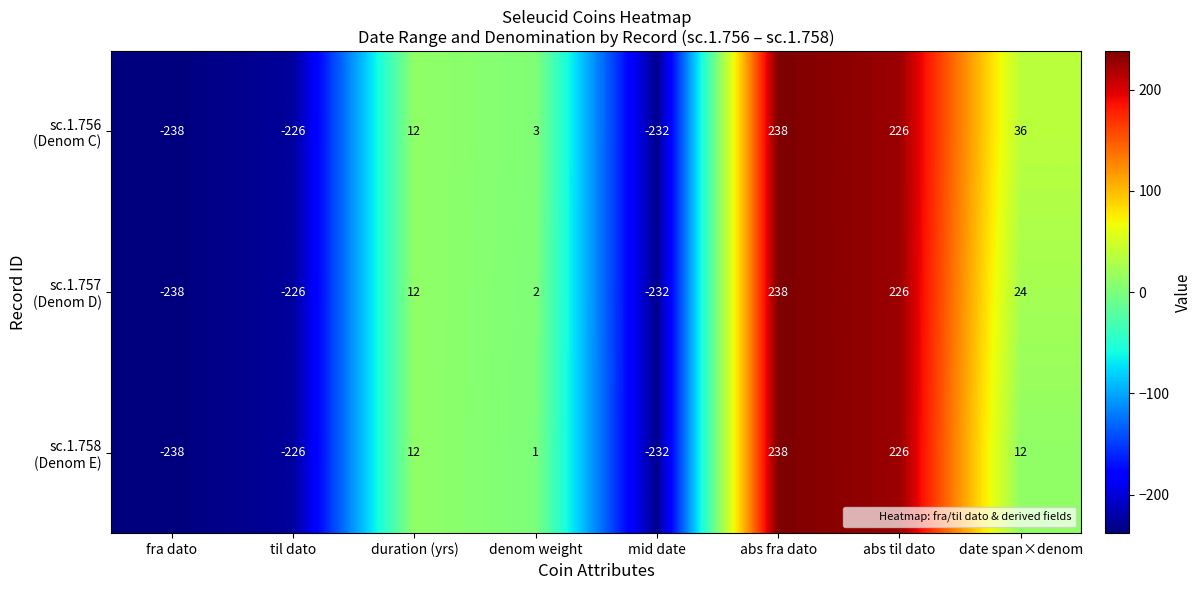

At how many categories does at least one series exceed 104?

2